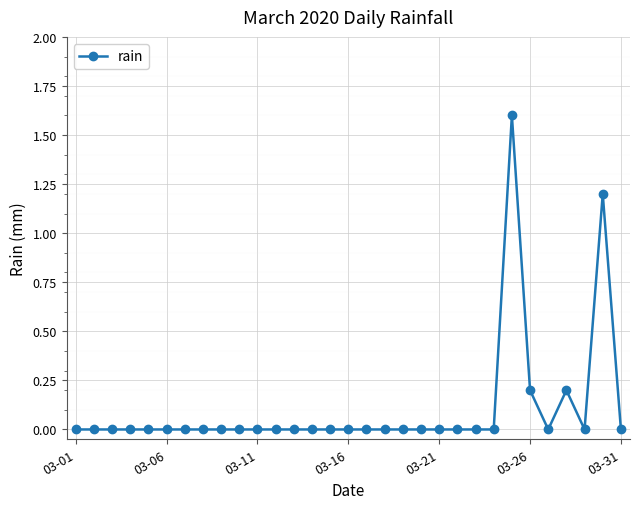

True or false: the data has more than 2 interior local peaks.

True